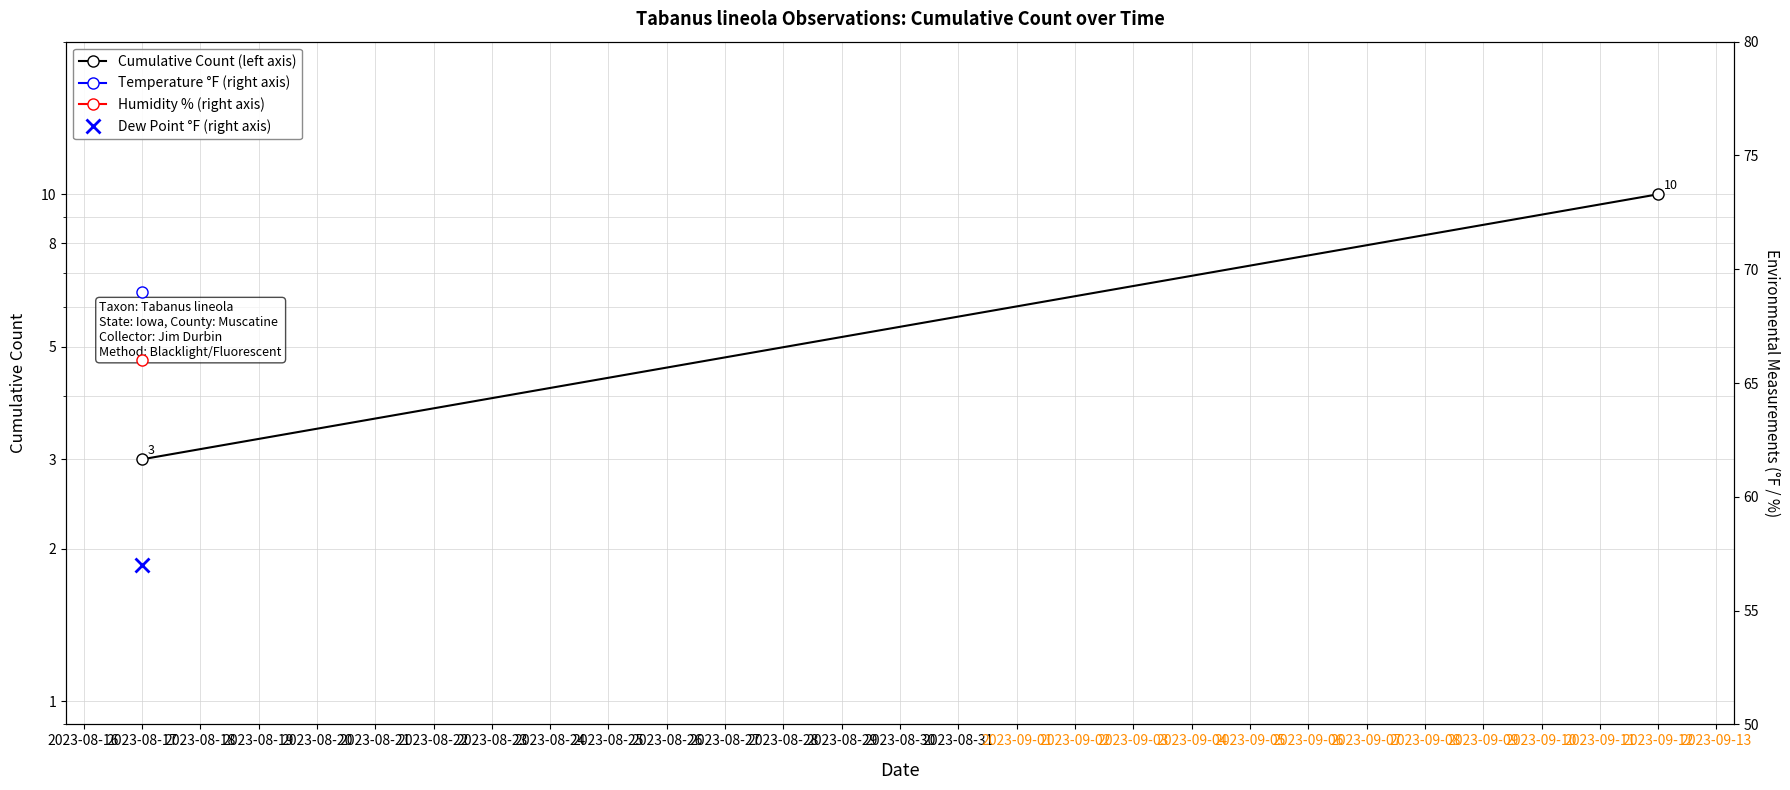

What is the sum of all values?

13